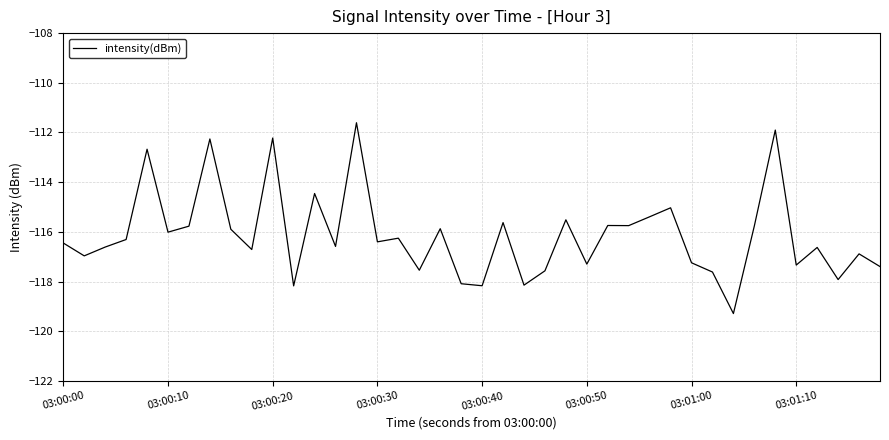

What is the difference between the maximum and minimum values?

7.7